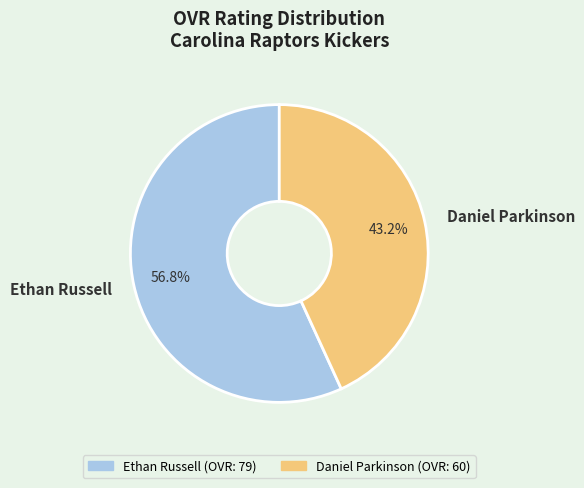

Is it true that Daniel Parkinson is 52% of the pie?

False